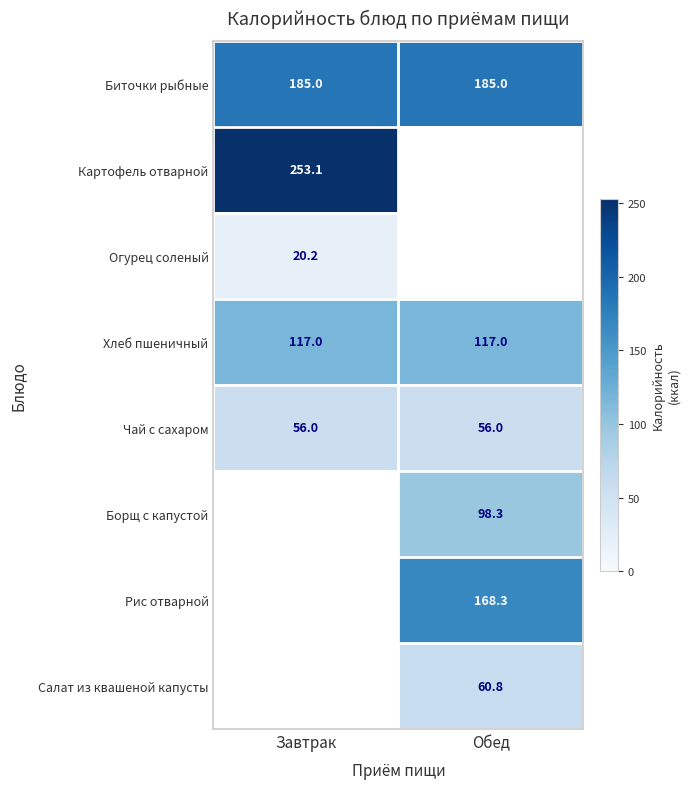

The value of Борщ с капустой at Обед is 159.3. True or false?

False